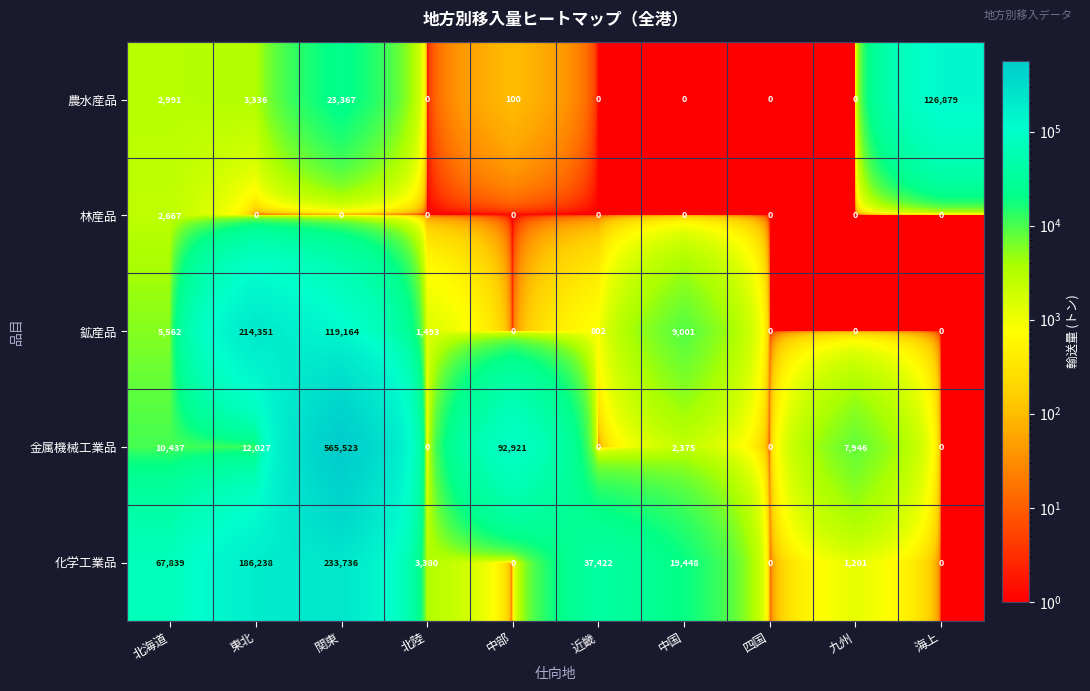

At how many categories does at least one series exceed 55343?

5